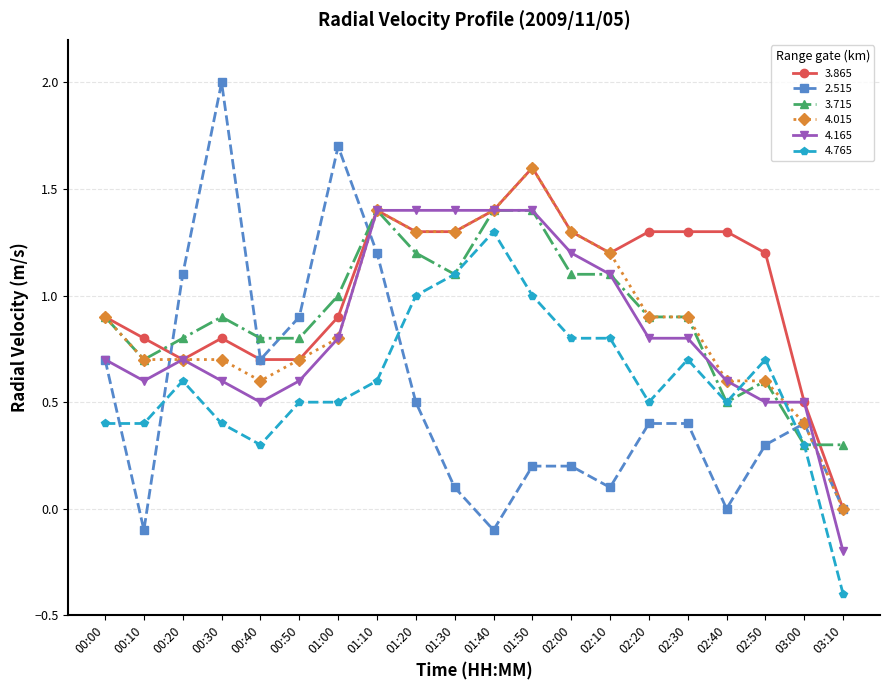

Where do 2.515 and 4.765 first cross each other?

00:00 and 00:10